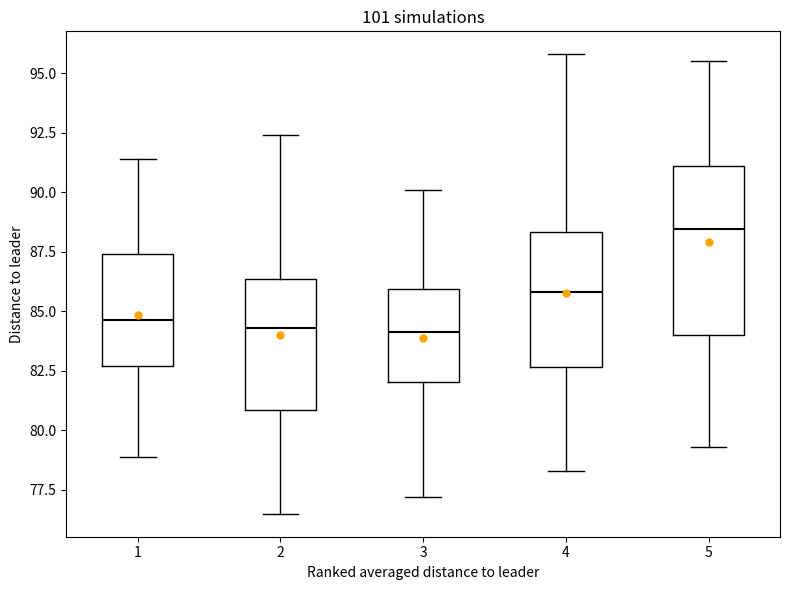

Where does the median line of the box at x = 2 sit on the y-axis? The values are not printed on the chart, so give them approximately, as read against the axis.

84.5